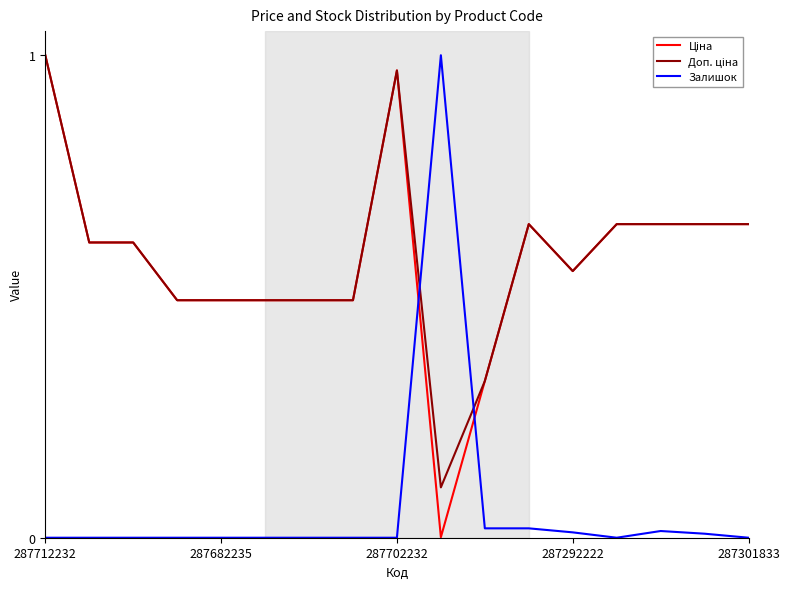

How many lines are shown in the chart?

3